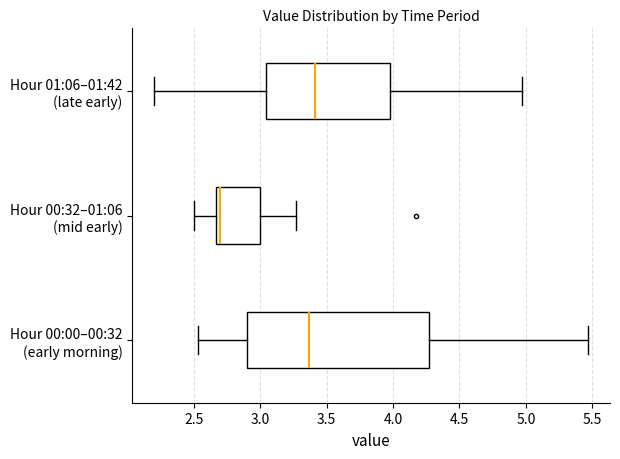

Where does the left whisker of the box for Hour 01:06–01:42 (late early) end on the x-axis? The values are not printed on the chart, so give them approximately, as read against the axis.

2.20